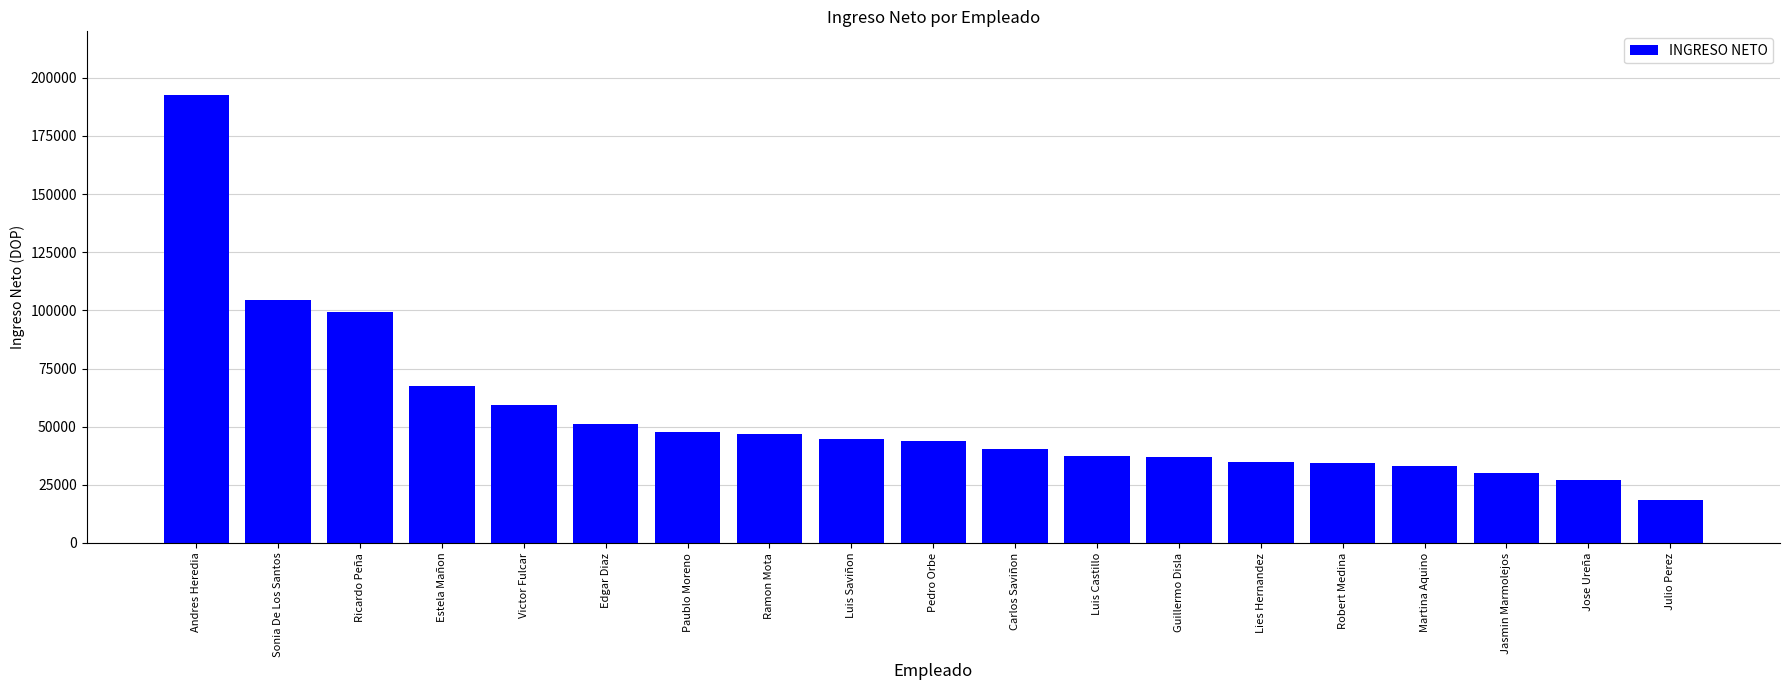

What is the approximate value at Jose Ureña?

26989.5